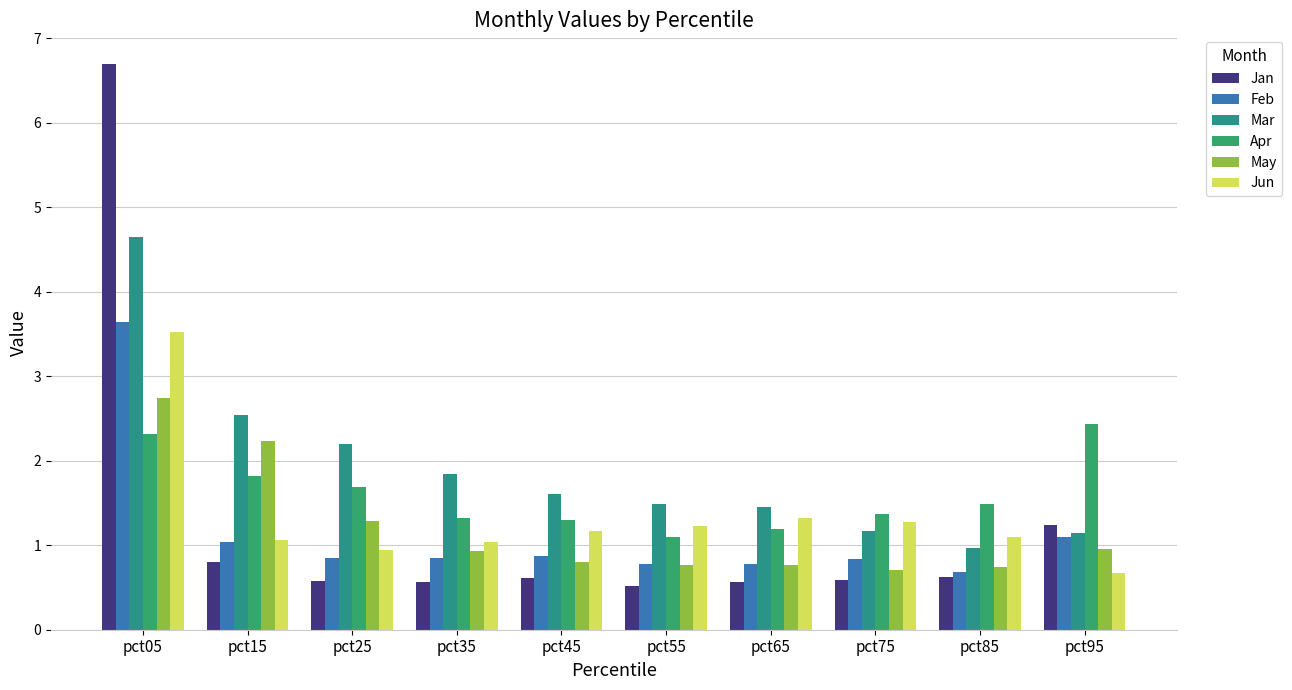

Which label corresponds to the smallest value in the chart?

pct55